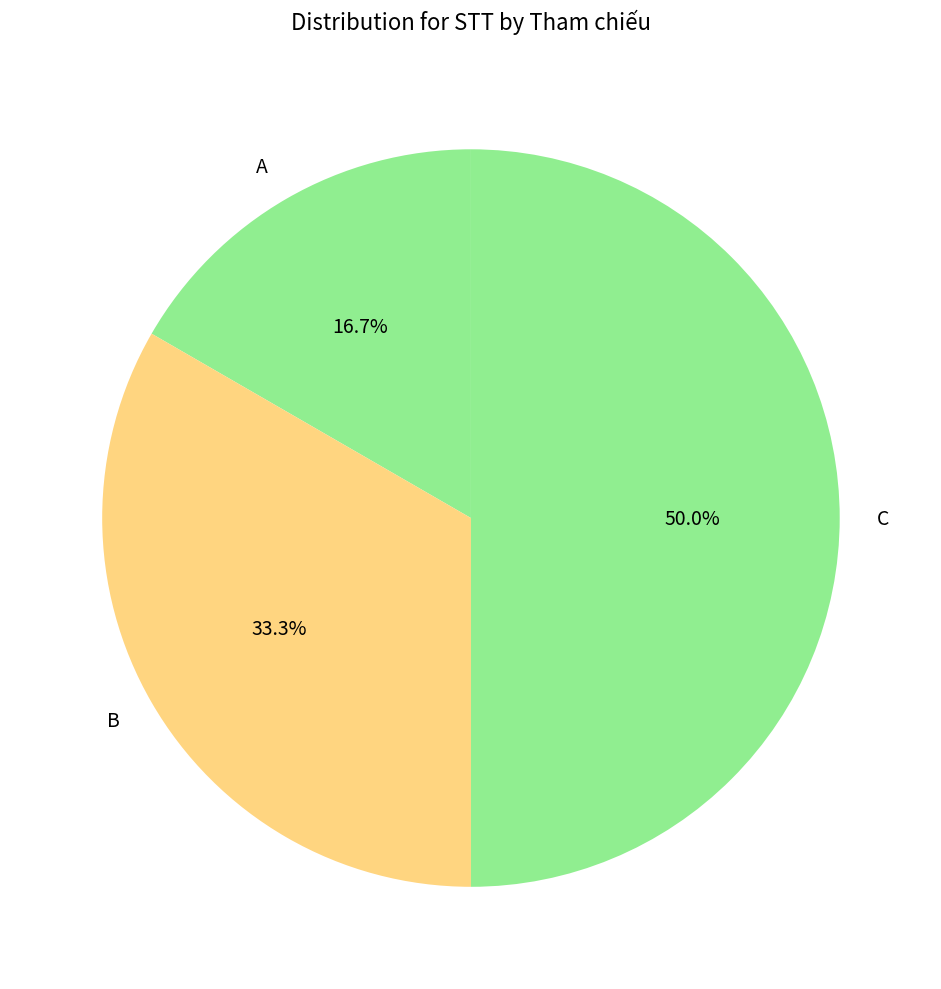

Combined, what portion of the pie is B and C?

83.3%